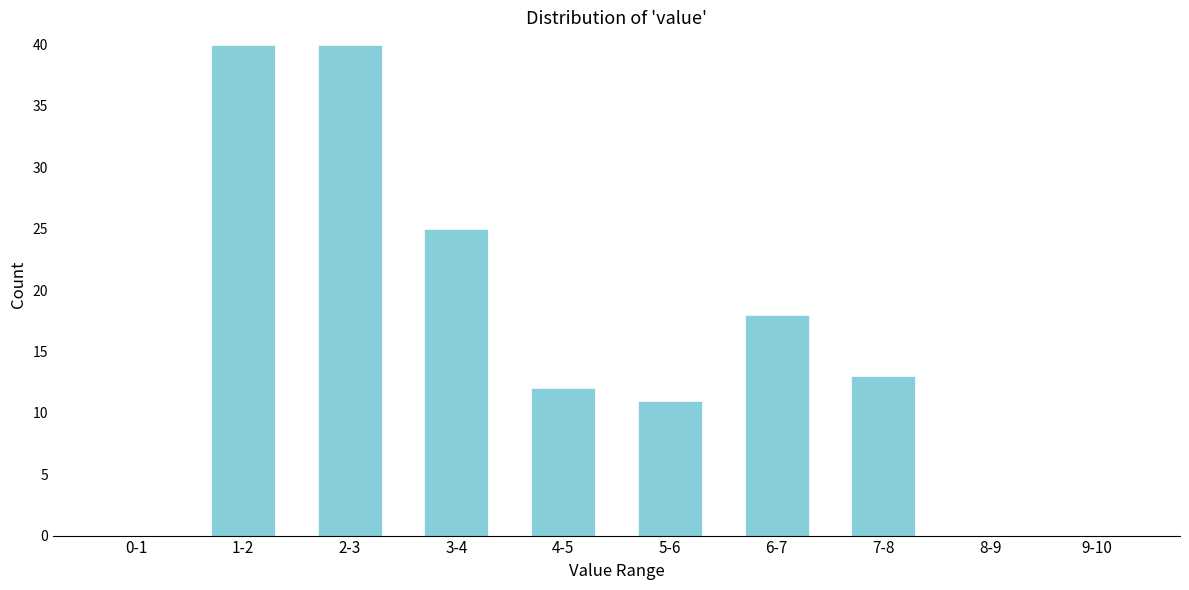

Reading left to right, extract all data points from this chart.

0-1=0	1-2=40	2-3=40	3-4=25	4-5=12	5-6=11	6-7=18	7-8=13	8-9=0	9-10=0